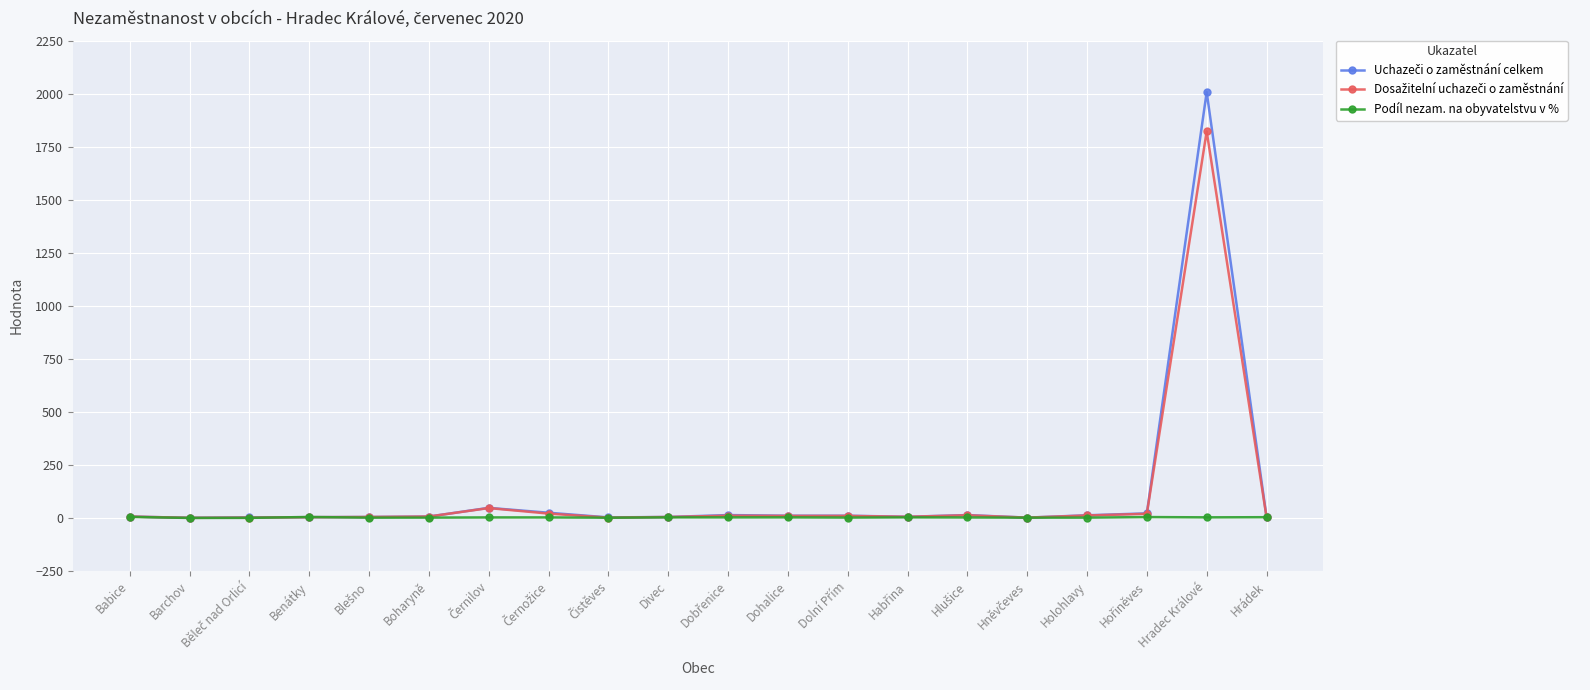

Does the chart display data point markers on the line(s)?

Yes